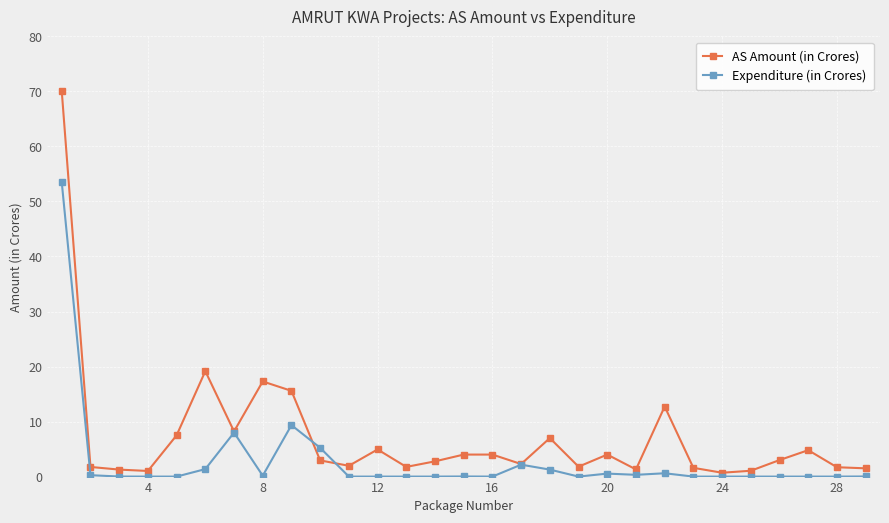

What is the maximum value for Expenditure (in Crores)?

53.5